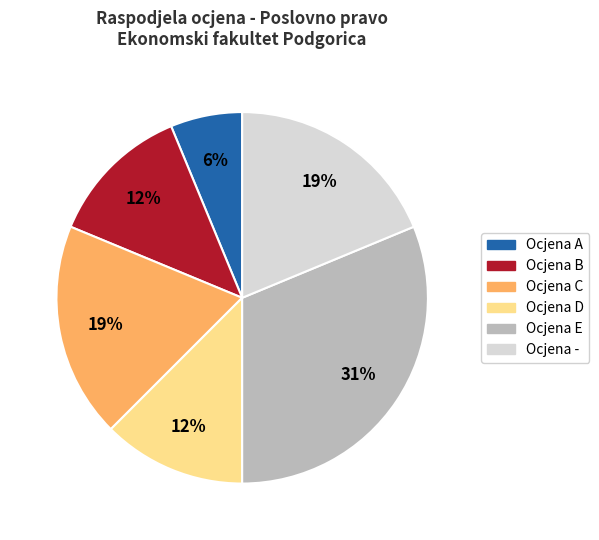

To the nearest percent, what is the difference between the largest and smallest slice percentages?

25%